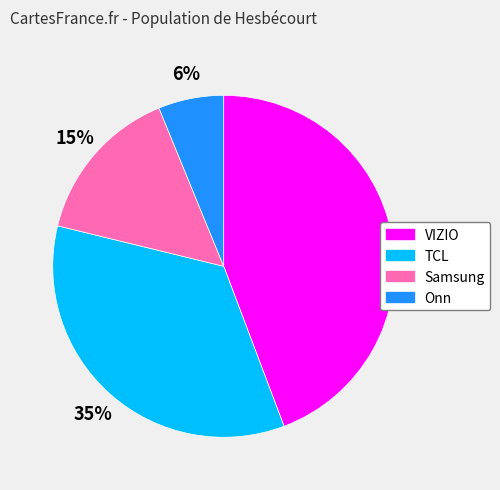

How many slices are in this pie chart?

4